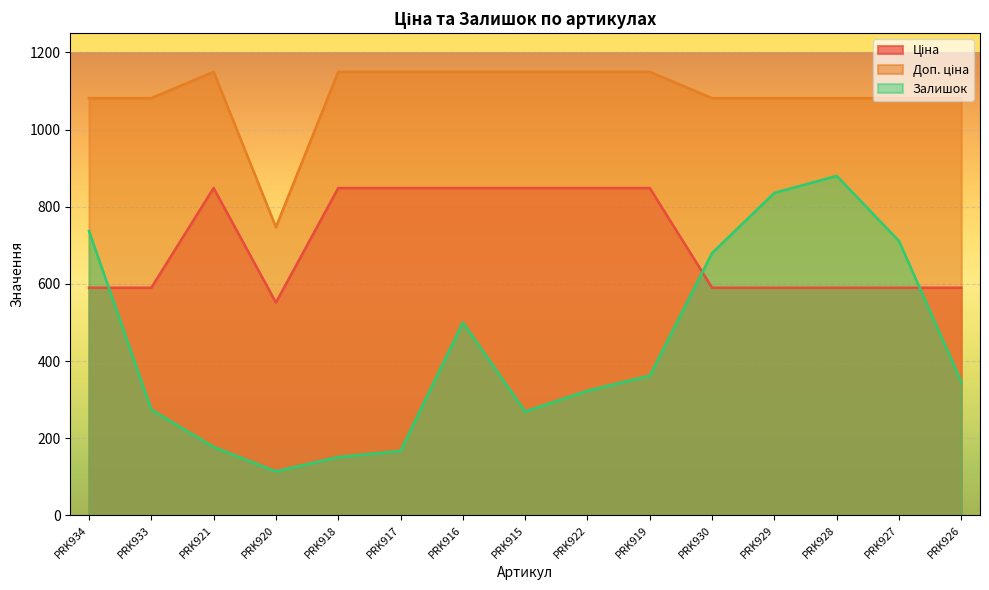

How many values in the Залишок series exceed 346?

7